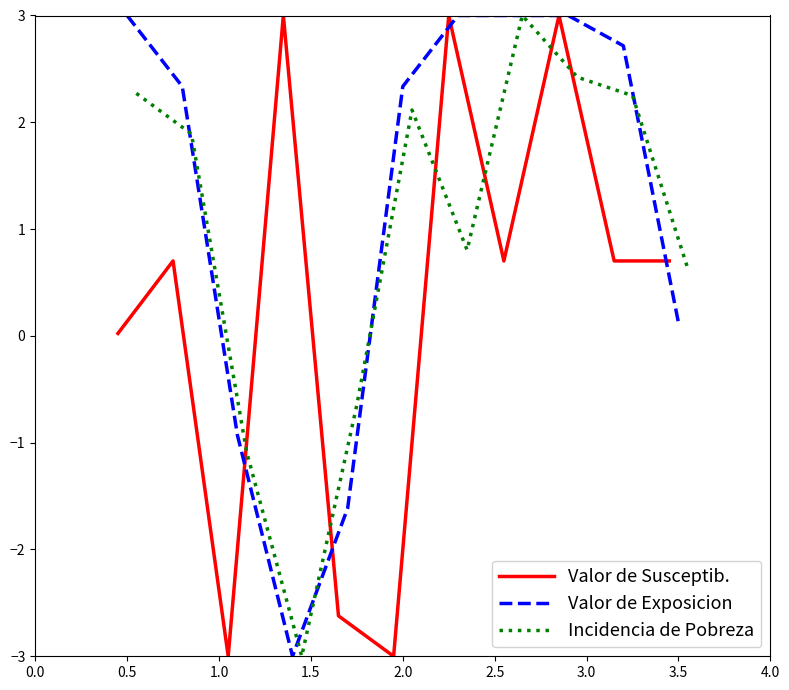

Reading left to right, extract all data points from this chart.

Valor de Susceptib.: 0.0	0.7	-3.0	3.0	-2.6	-3.0	3.0	0.7	3.0	0.7	0.7
Valor de Exposicion: 3.0	2.3	-0.9	-3.0	-1.6	2.3	3.0	3.0	3.0	2.7	0.1
Incidencia de Pobreza: 2.3	1.9	-1.1	-3.0	-0.6	2.1	0.8	3.0	2.4	2.2	0.6